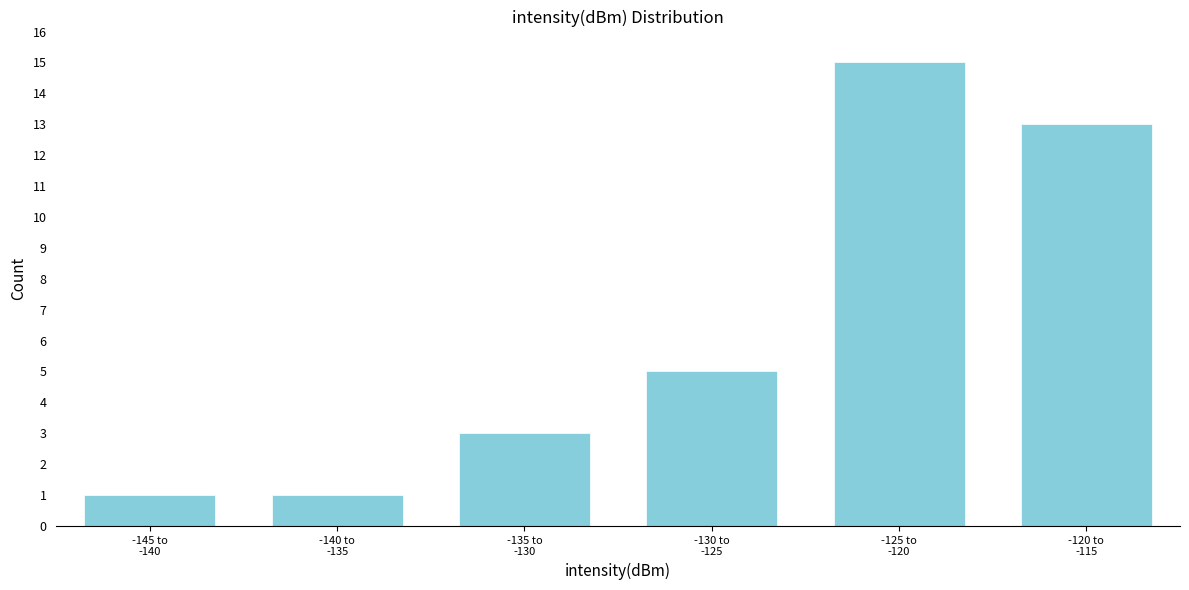

Reading left to right, transcribe all the data shown in this chart.

1	1	3	5	15	13